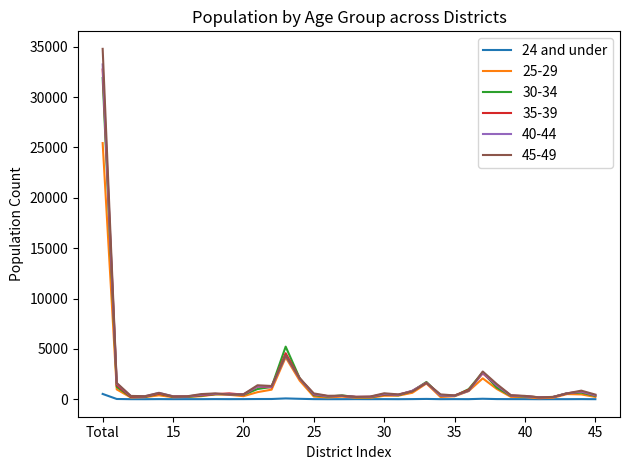

Which series has the largest range (max minus min)?

45-49